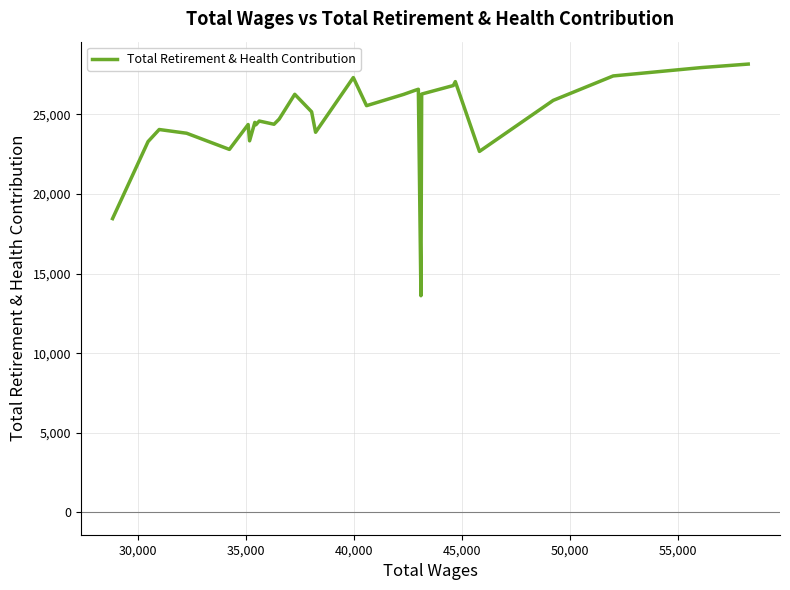

What is the difference between the maximum and minimum values?

14555